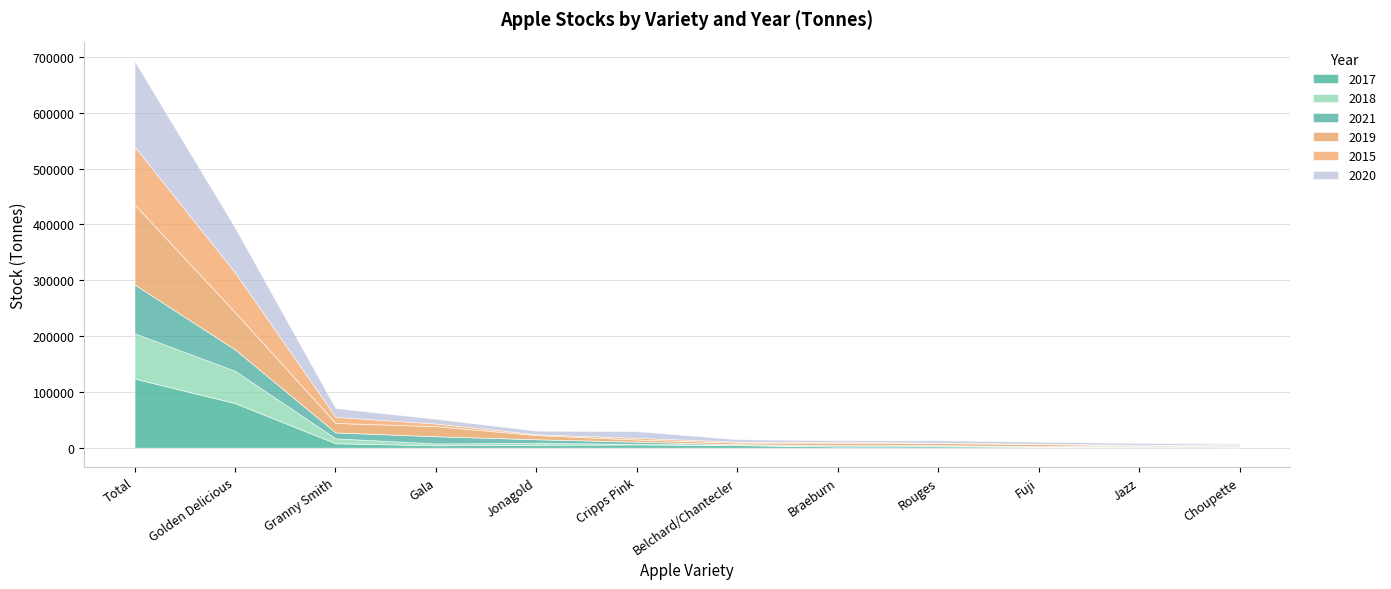

At which category is the sum across all series the highest?

Total